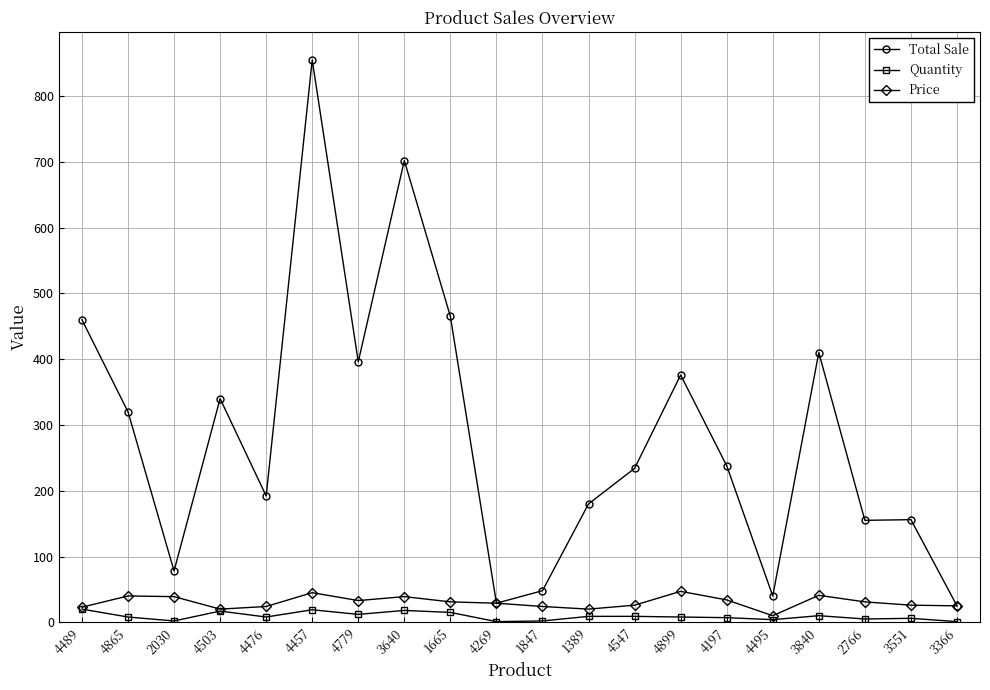

At how many categories does at least one series exceed 351?

7